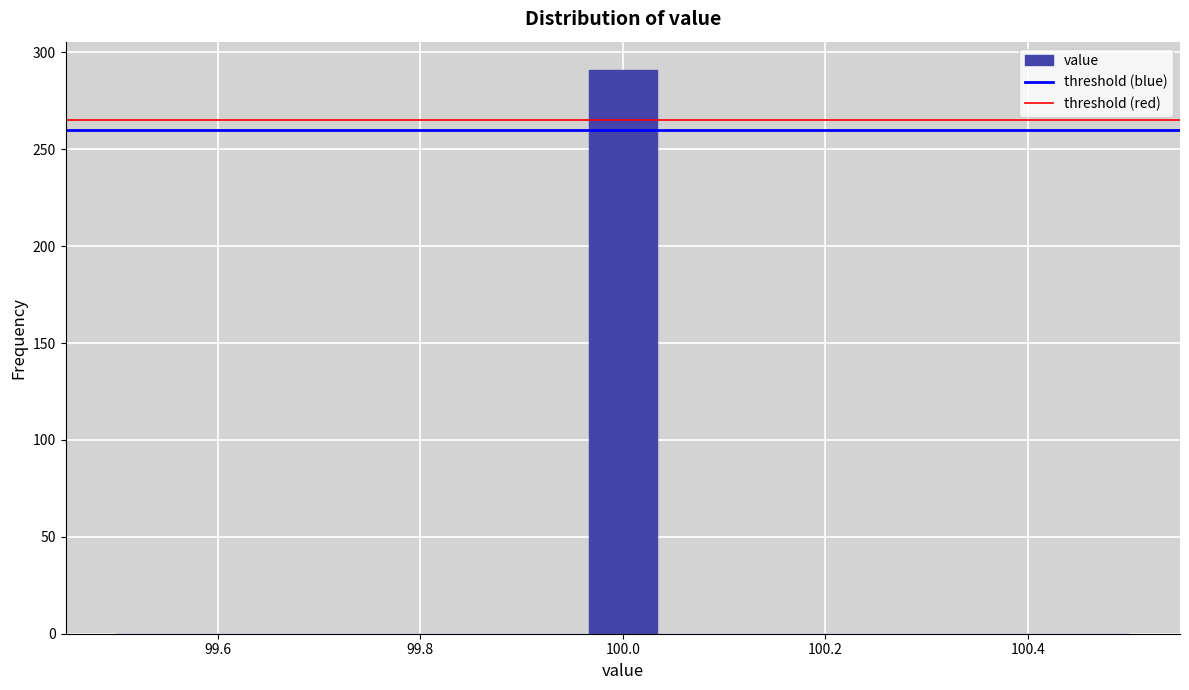

Around what value on the x-axis is the tallest bar? Give the approximate position of its centre, as read against the axis.

100.00